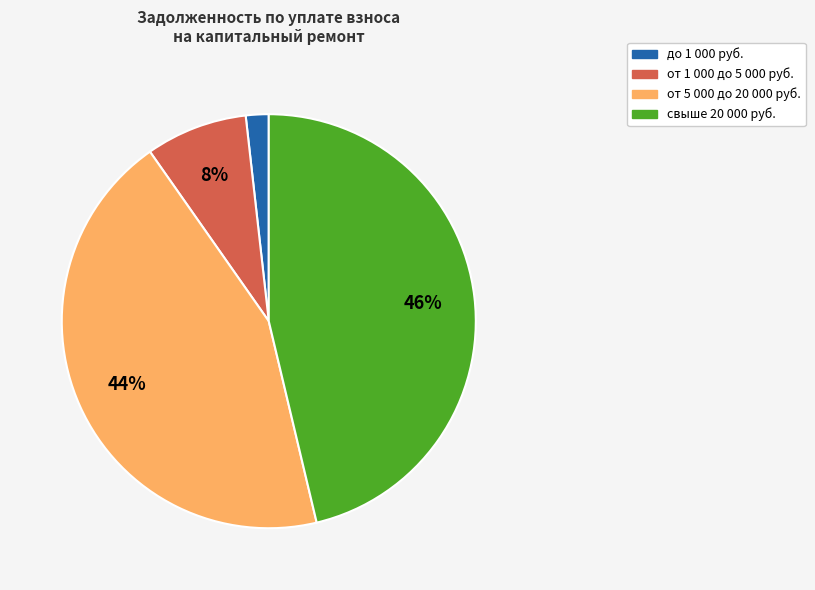

Does any single category account for the majority?

No